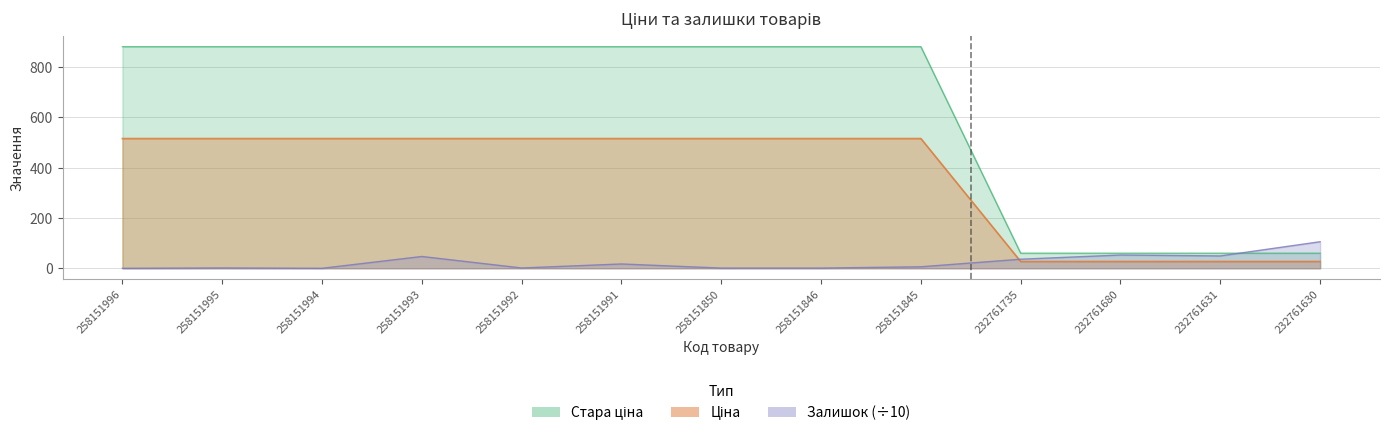

List the labels in order of Залишок value, largest first.

232761630, 232761680, 232761631, 258151993, 232761735, 258151991, 258151845, 258151995, 258151992, 258151850, 258151846, 258151996, 258151994